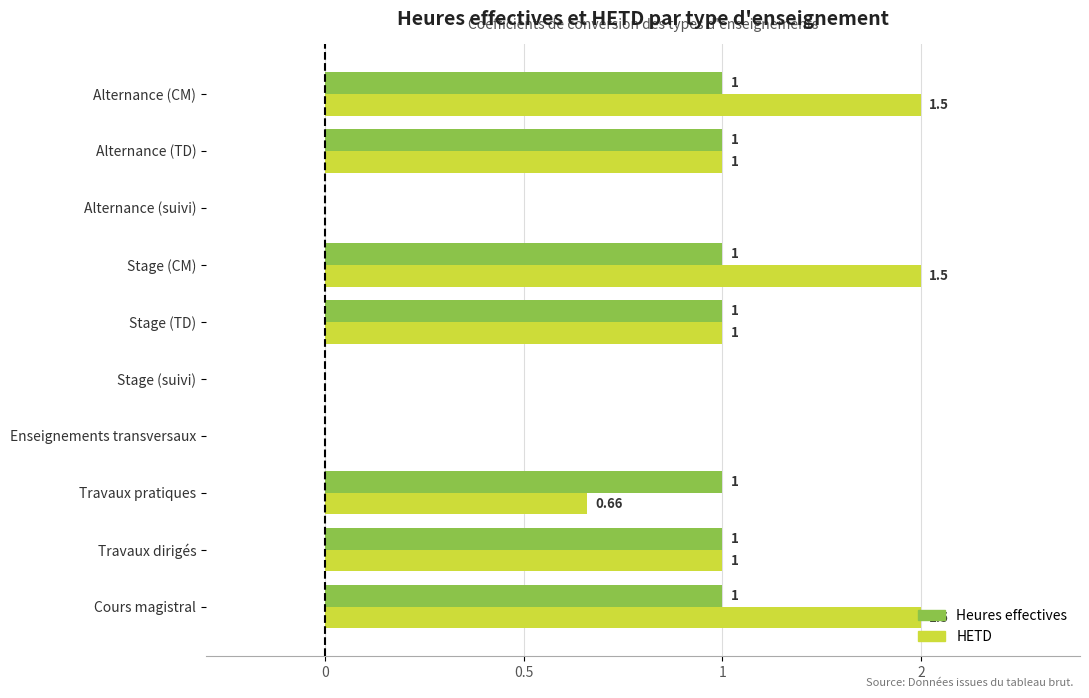

What are all the series names shown in the legend?

Heures effectives, HETD